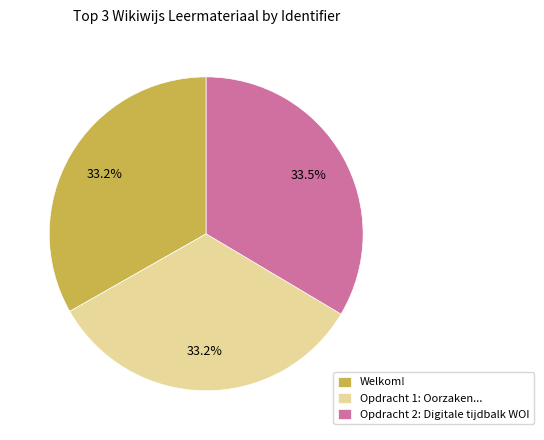

Combined, what portion of the pie is Opdracht 1: Oorzaken... and Welkom!?

66.5%